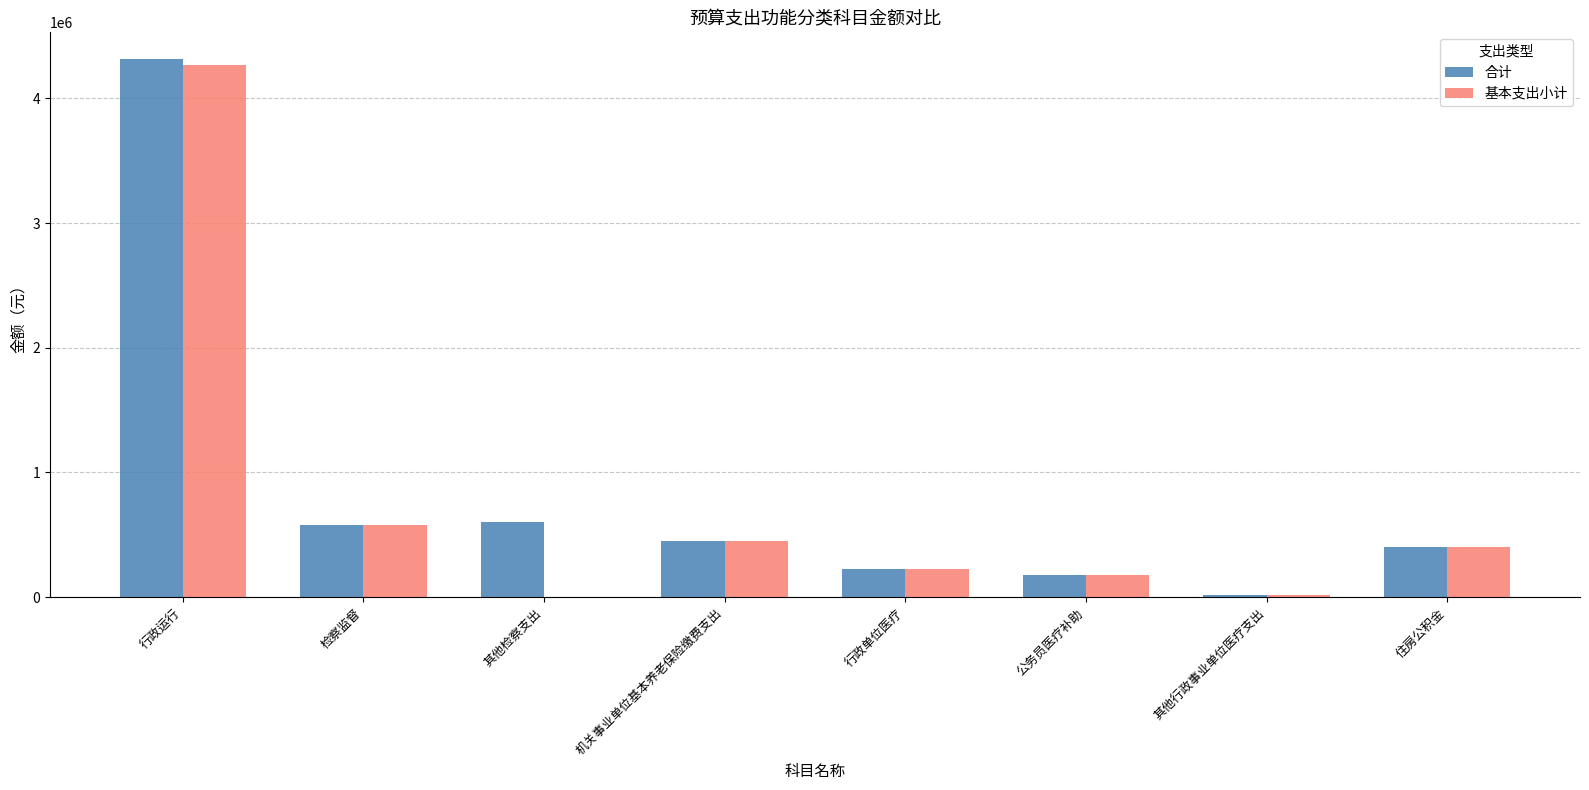

How many distinct data groups are displayed?

2